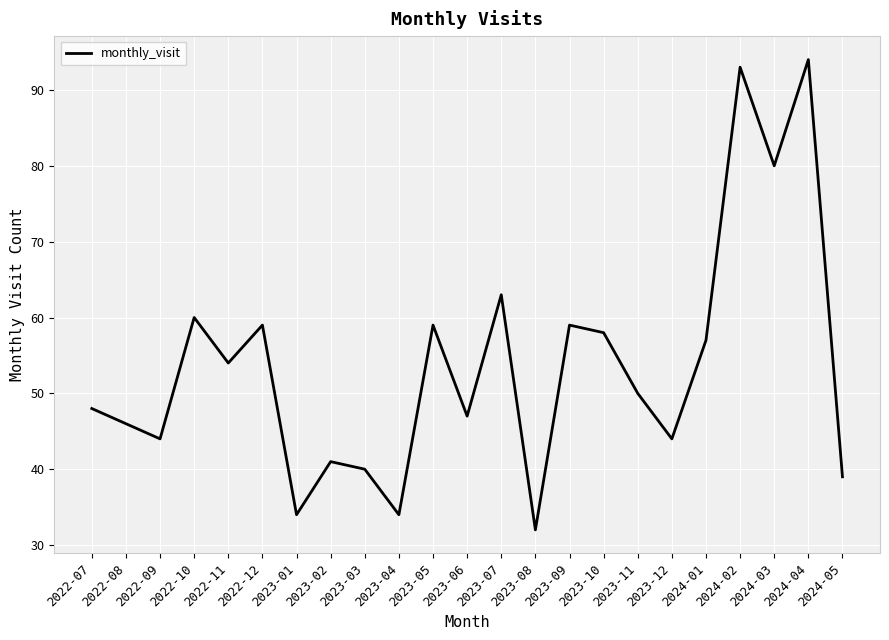

What value does the data have at 2024-04, to the nearest 10?

90